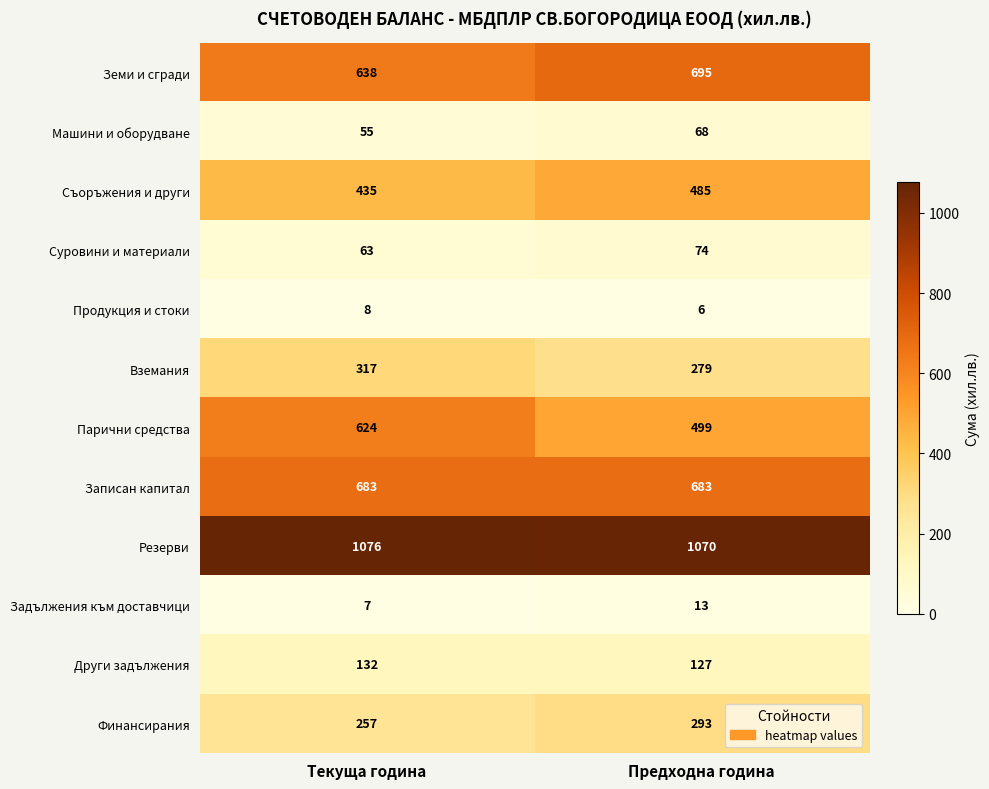

At how many categories does at least one series exceed 892?

2